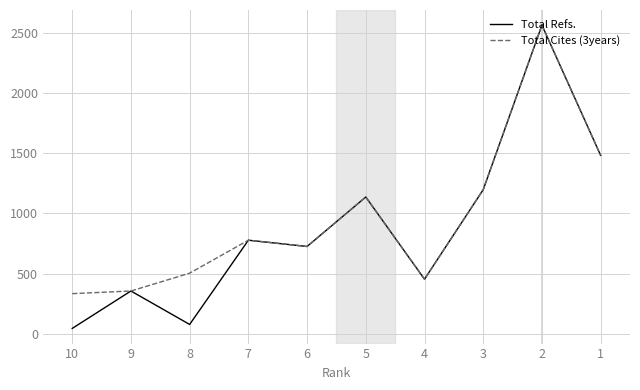

Rank the series by their maximum value, from highest to lowest.

Total Refs., Total Cites (3years)